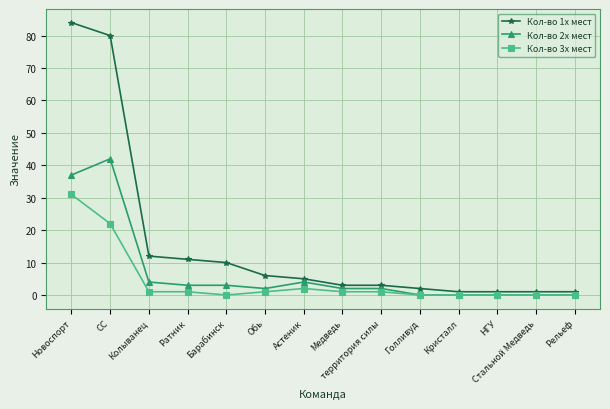

What is the spread (max minus min) of values at Новоспорт?

53